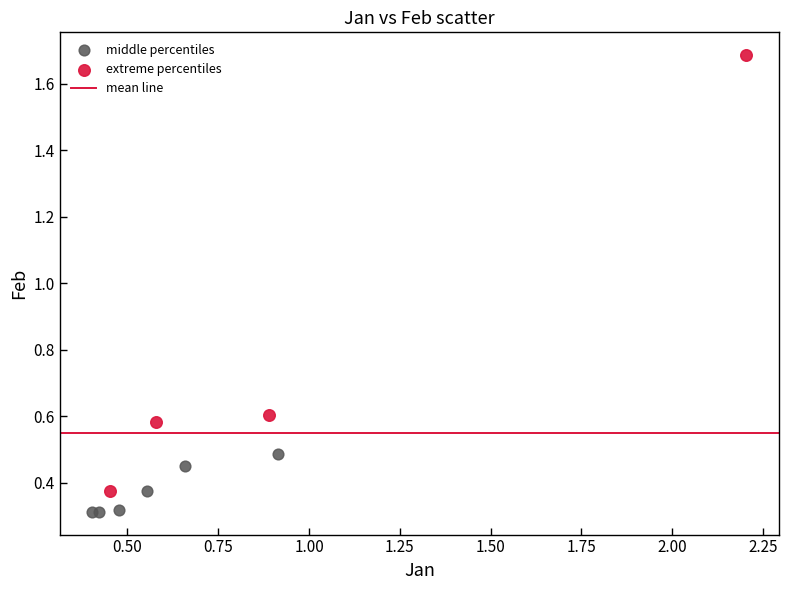

Which series reaches the minimum Y coordinate?

middle percentiles